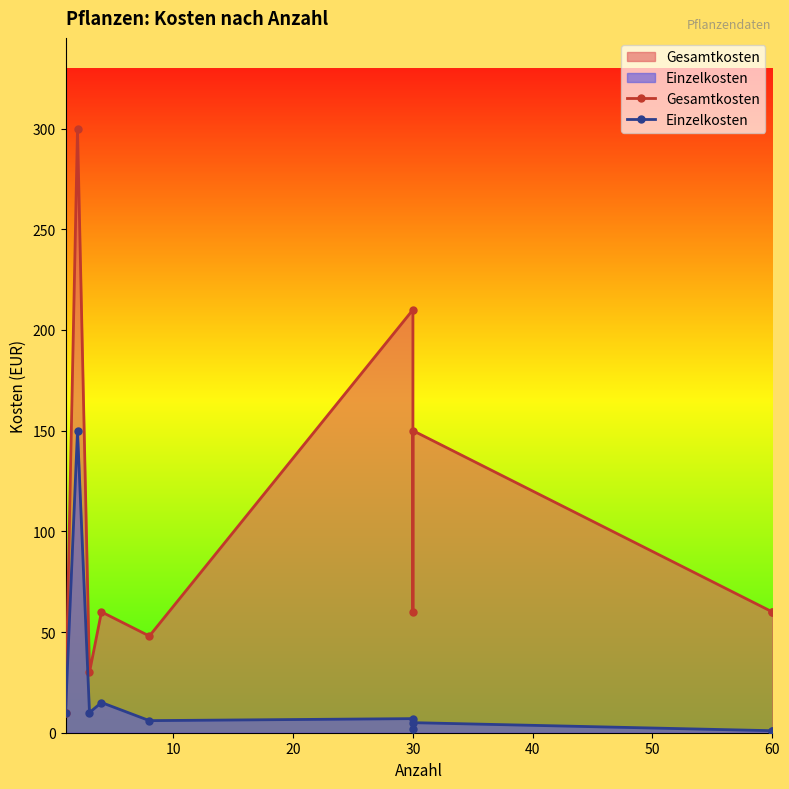

True or false: Gesamtkosten has more than 2 points higher than both neighbors.

True